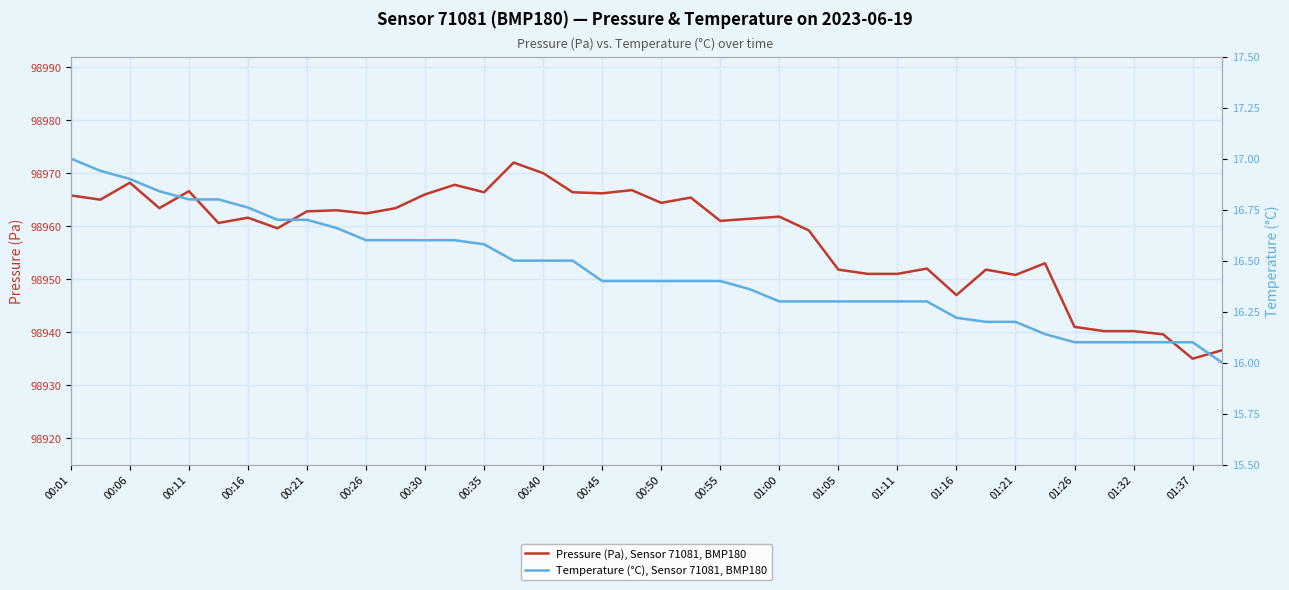

At how many categories does at least one series exceed 82372?

40